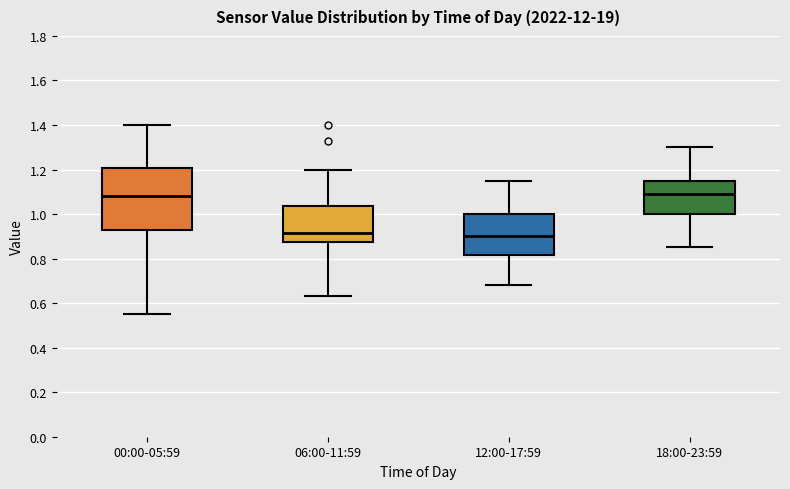

Where does the median line of the box for 00:00-05:59 sit on the y-axis? The values are not printed on the chart, so give them approximately, as read against the axis.

1.08